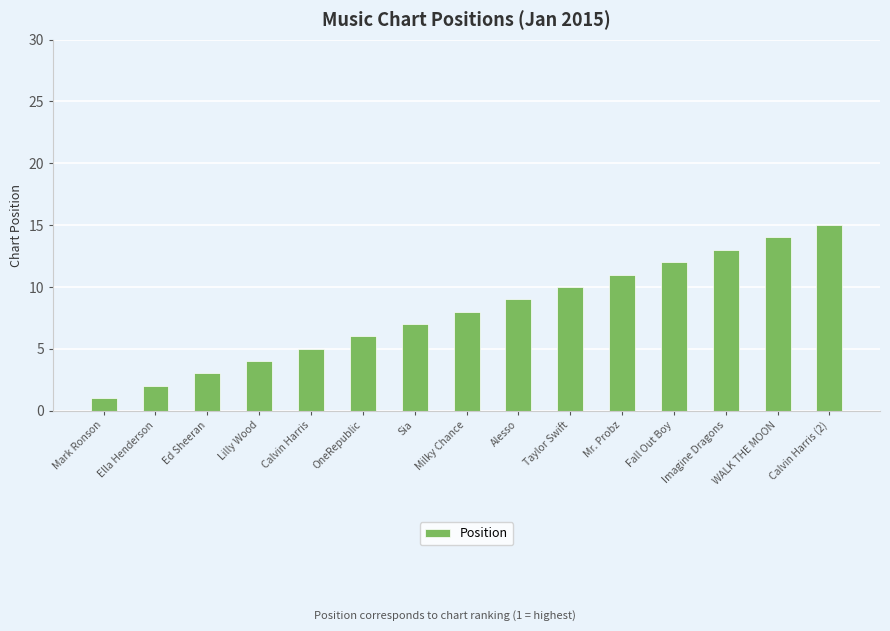

Rank the categories by value from lowest to highest.

Mark Ronson, Ella Henderson, Ed Sheeran, Lilly Wood, Calvin Harris, OneRepublic, Sia, Milky Chance, Alesso, Taylor Swift, Mr. Probz, Fall Out Boy, Imagine Dragons, WALK THE MOON, Calvin Harris (2)